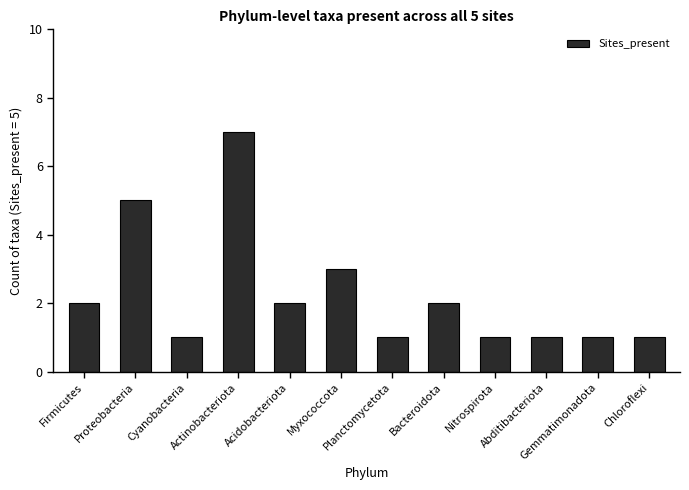

The value at Proteobacteria is 3. True or false?

False